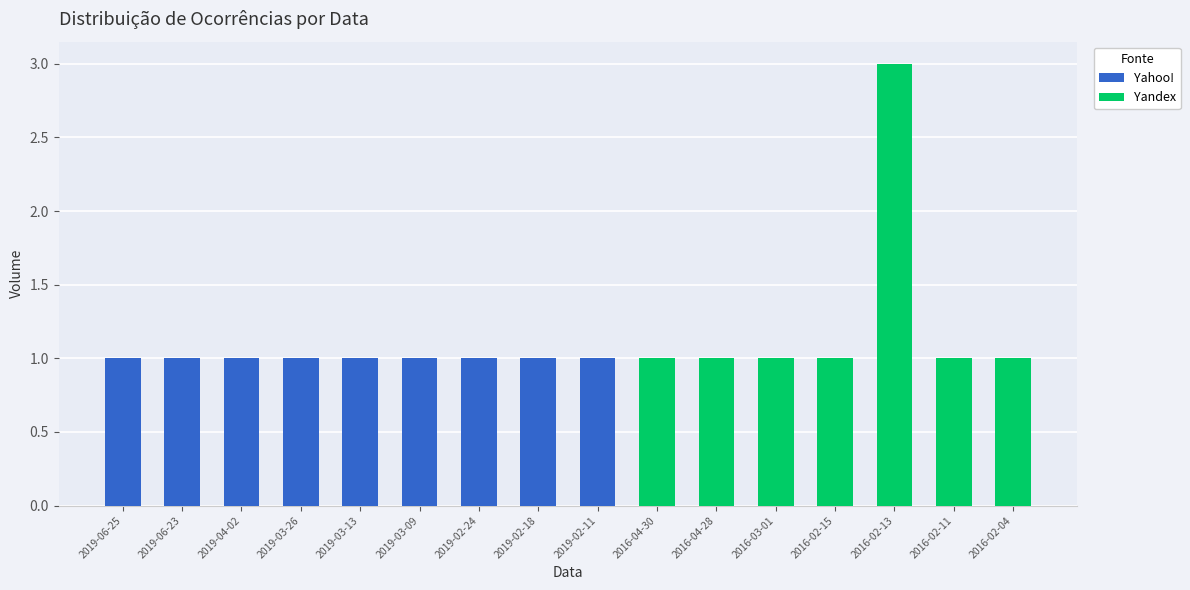

The Yahoo! series shows 1 at 2019-04-02. True or false?

True